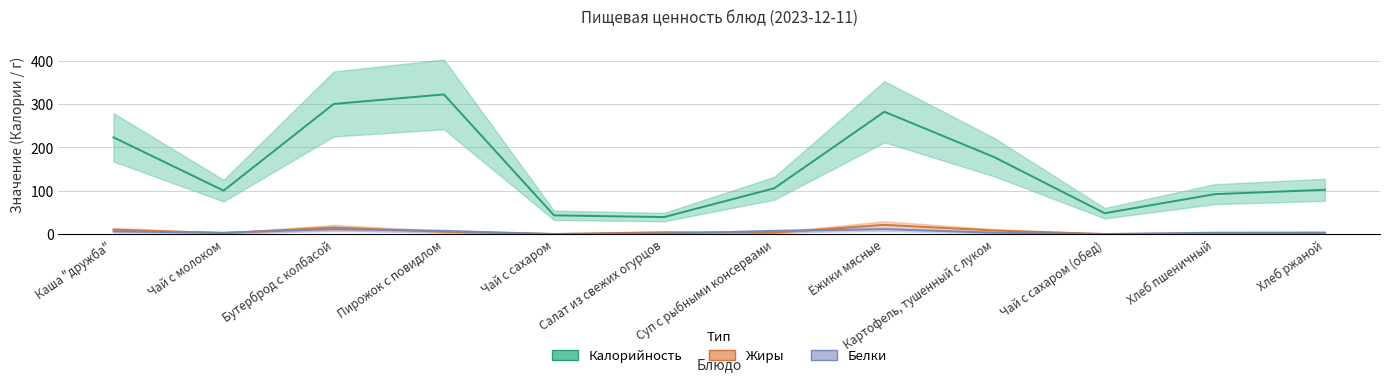

Where is Калорийность nearest to the value 180?

Картофель, тушенный с луком